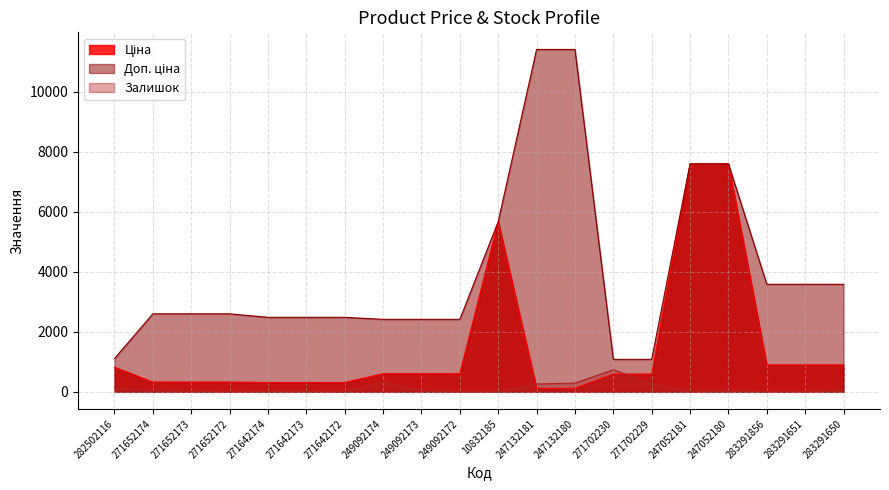

The value of Ціна at 249092172 is 603.7. True or false?

True